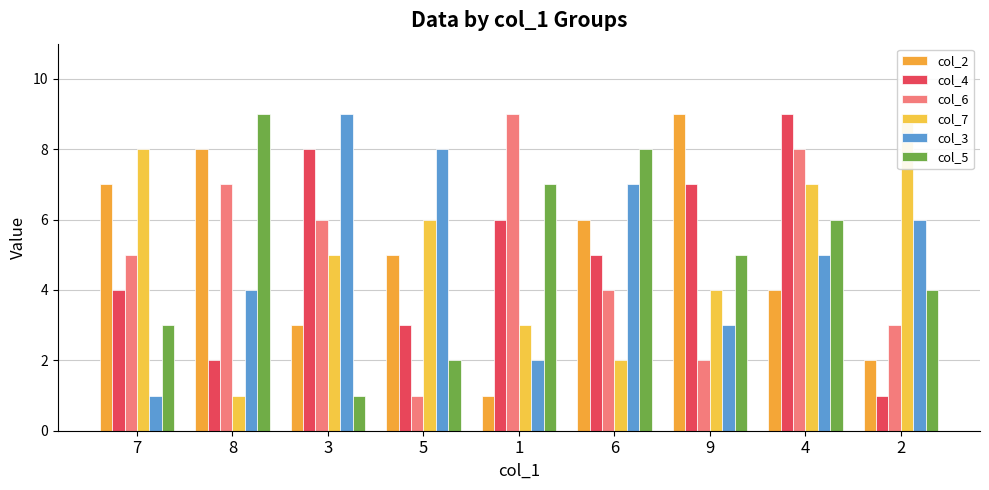

Reading right to left, transcribe all the data shown in this chart.

col_2: 2=2	4=4	9=9	6=6	1=1	5=5	3=3	8=8	7=7
col_4: 2=1	4=9	9=7	6=5	1=6	5=3	3=8	8=2	7=4
col_6: 2=3	4=8	9=2	6=4	1=9	5=1	3=6	8=7	7=5
col_7: 2=9	4=7	9=4	6=2	1=3	5=6	3=5	8=1	7=8
col_3: 2=6	4=5	9=3	6=7	1=2	5=8	3=9	8=4	7=1
col_5: 2=4	4=6	9=5	6=8	1=7	5=2	3=1	8=9	7=3